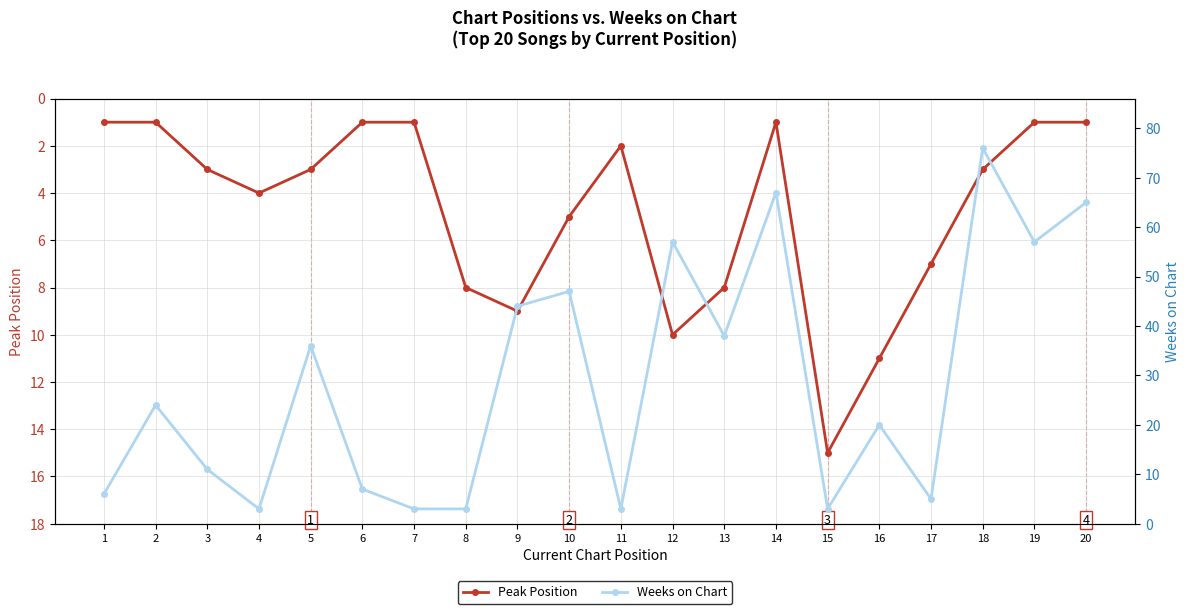

Which has a higher value, 5 or 13?

13